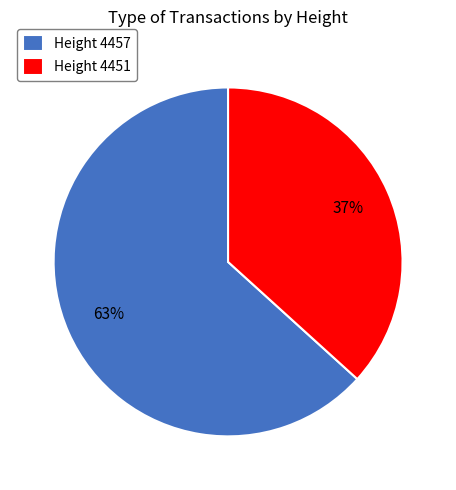

True or false: Height 4457 accounts for 53% of the total.

False